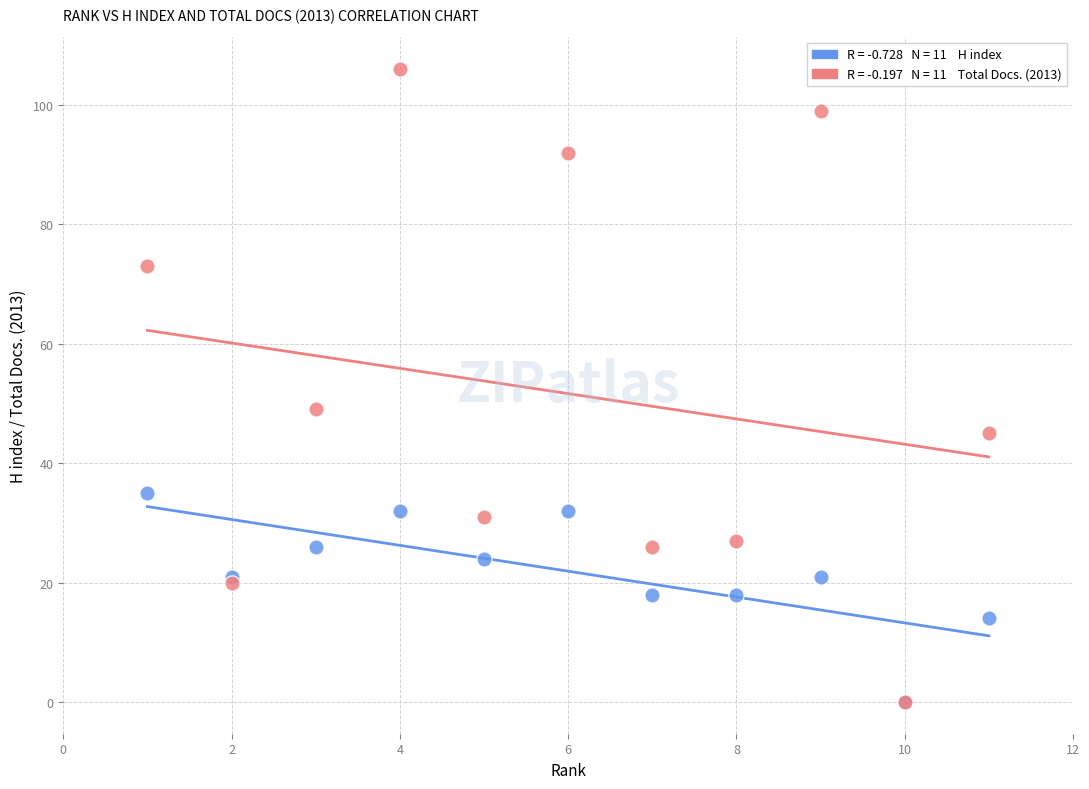

Across all series, what Y value is closest to 53?

49